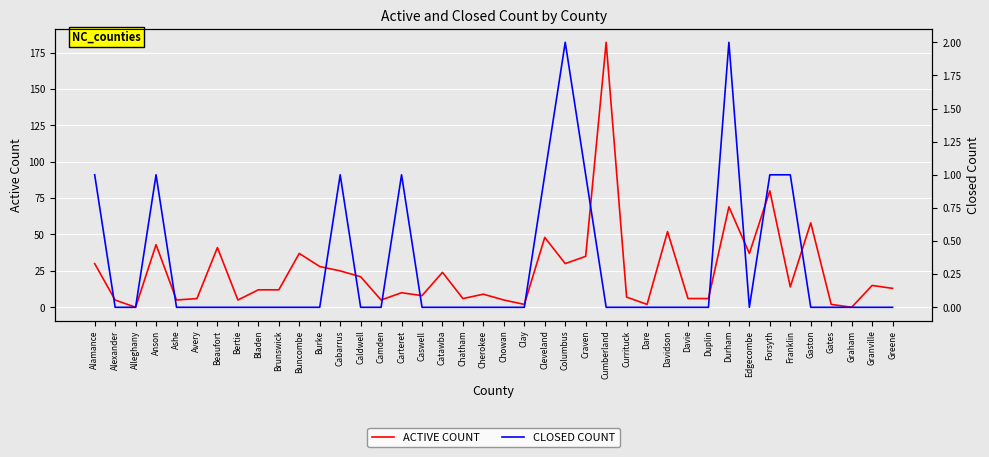

What value does the ACTIVE COUNT series have at Buncombe?

37